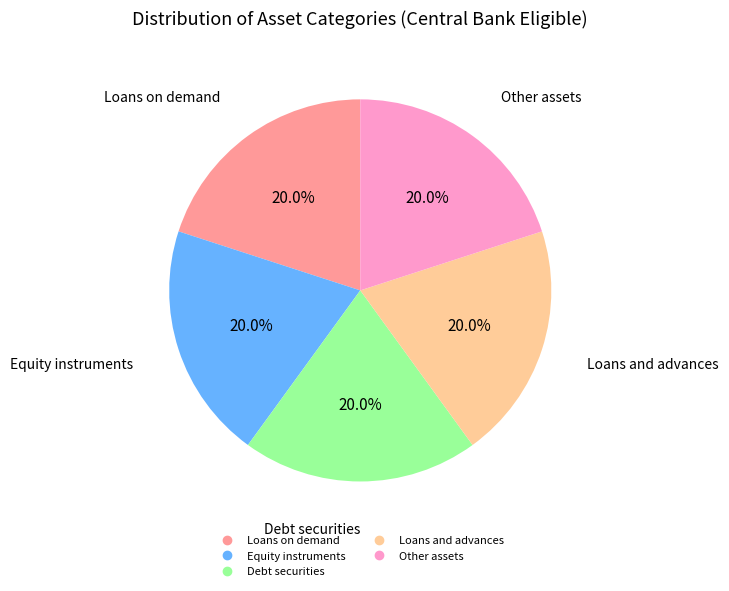

Is there a majority slice in this chart?

No